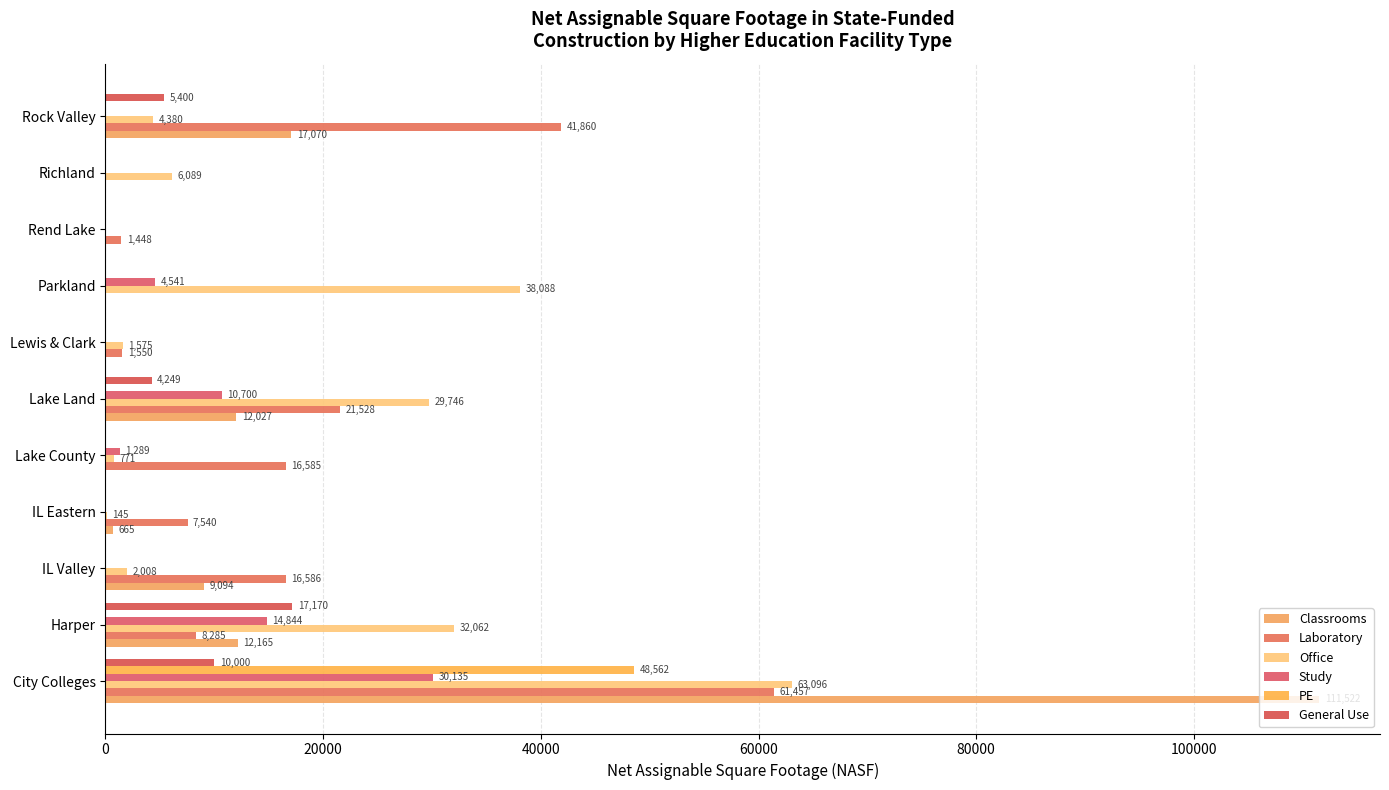

How many distinct data groups are displayed?

6